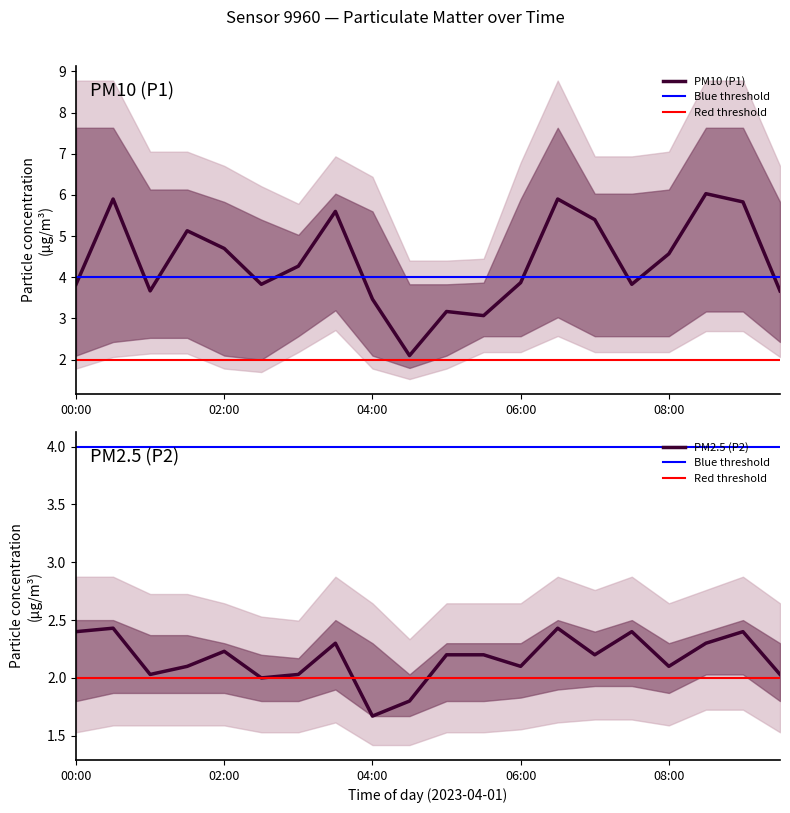

What is the average value of the P2_lower series?

1.9